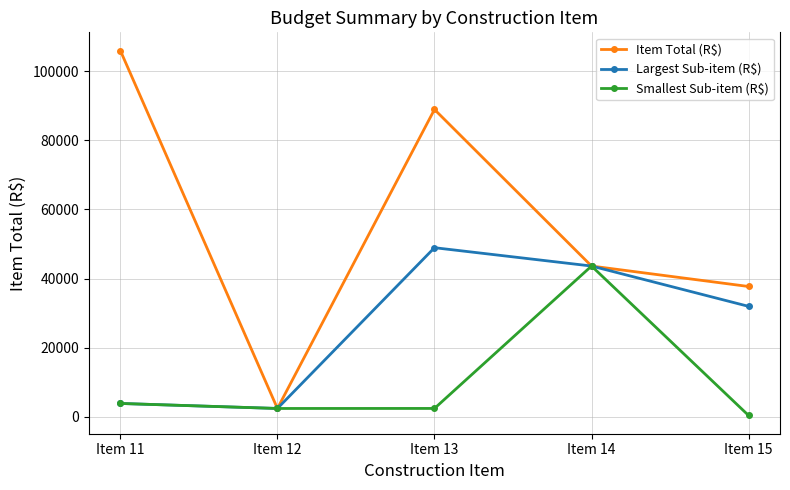

At how many categories does at least one series exceed 40850?

3